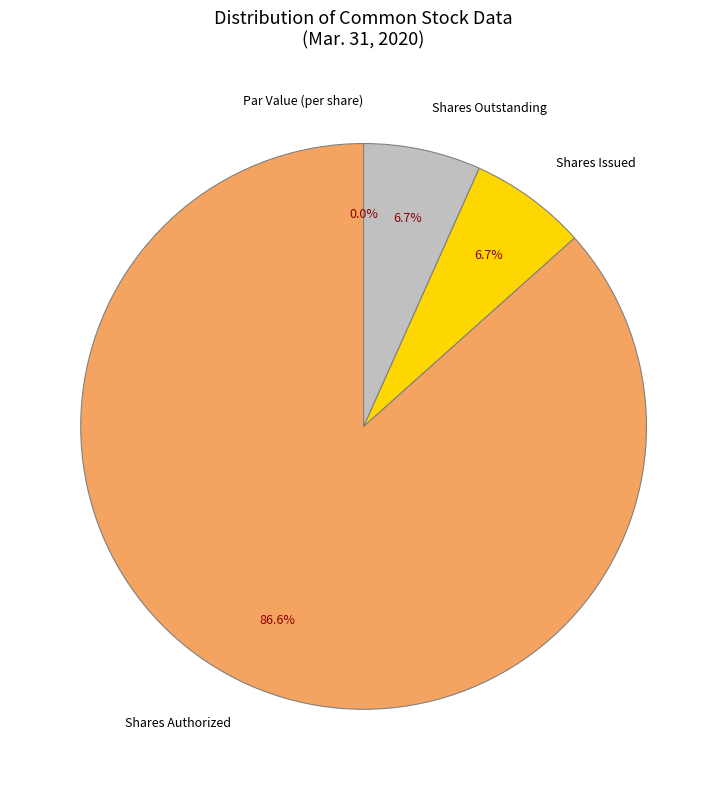

The Common stock, shares issued (in shares) slice represents 7% of the pie. True or false?

True